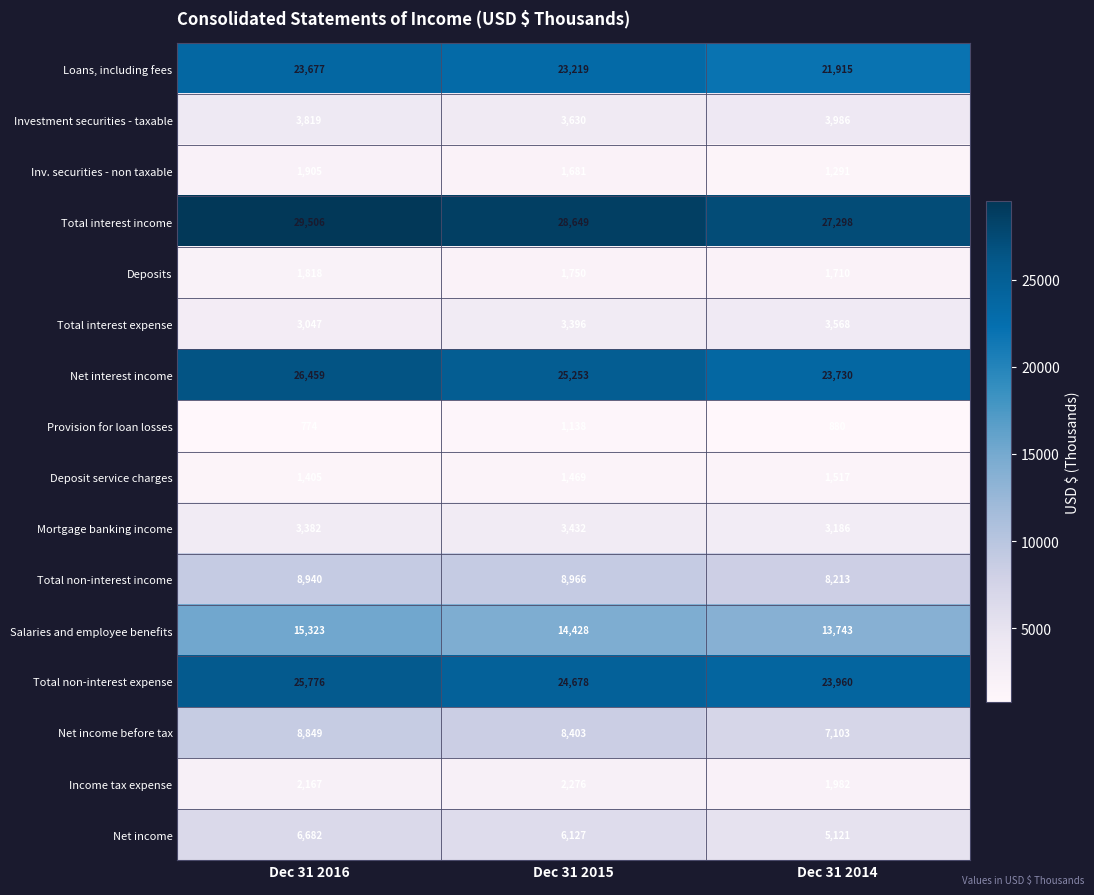

The Provision for loan losses series shows 534 at Dec 31 2014. True or false?

False